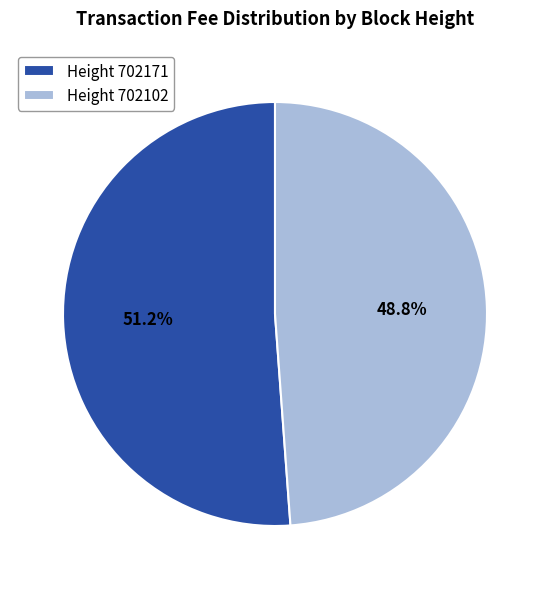

What percentage is NOT represented by Height 702102?

51.2%